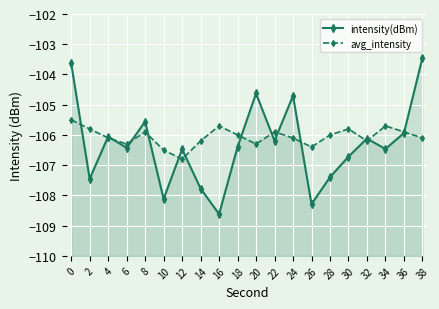

What is the difference between the maximum and second lowest values in the avg_intensity series?

1.0